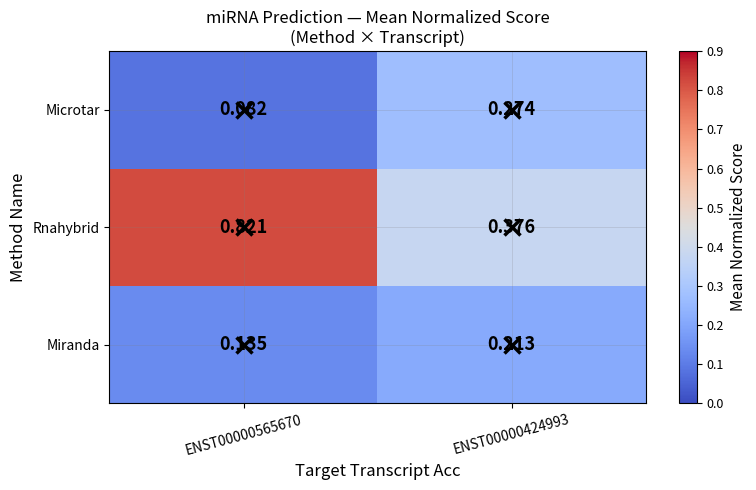

Between ENST00000565670 and ENST00000424993, which series saw the biggest shift?

Rnahybrid